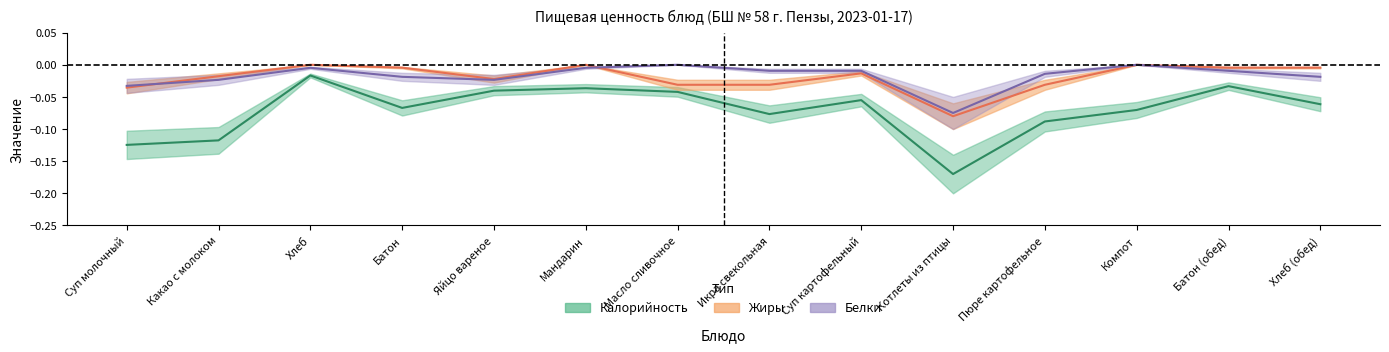

True or false: Жиры has more than 1 interior local peaks.

True